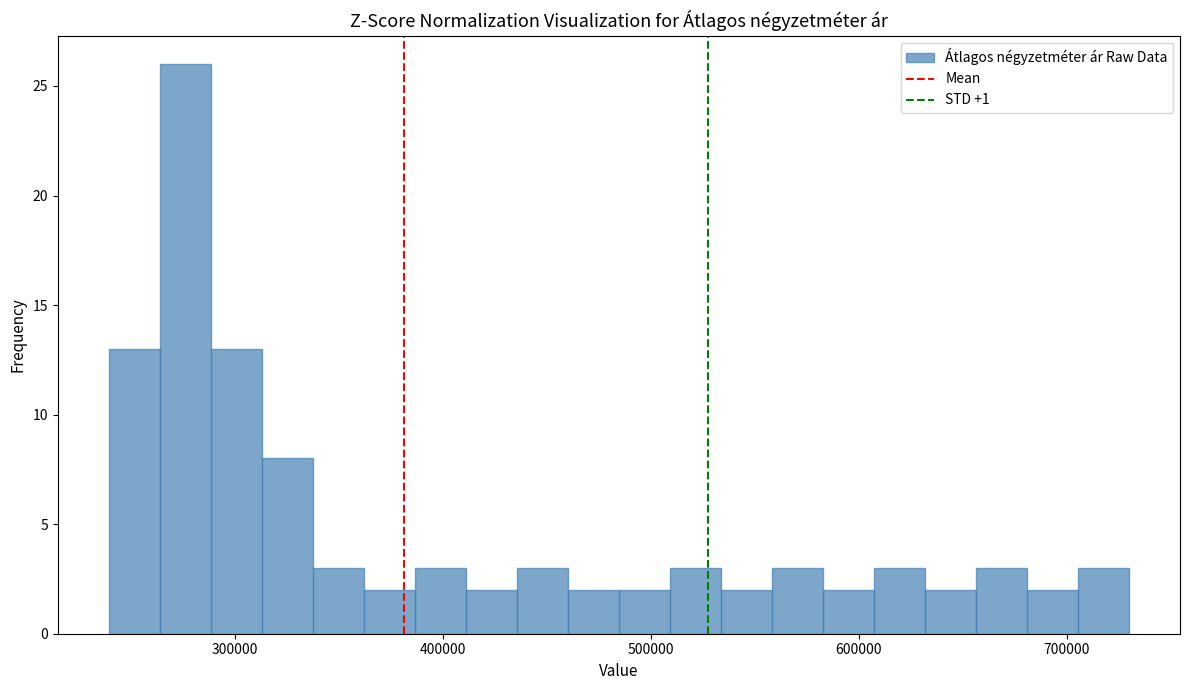

Read against the x-axis, roughly where is the centre of the tallest bar?

280000